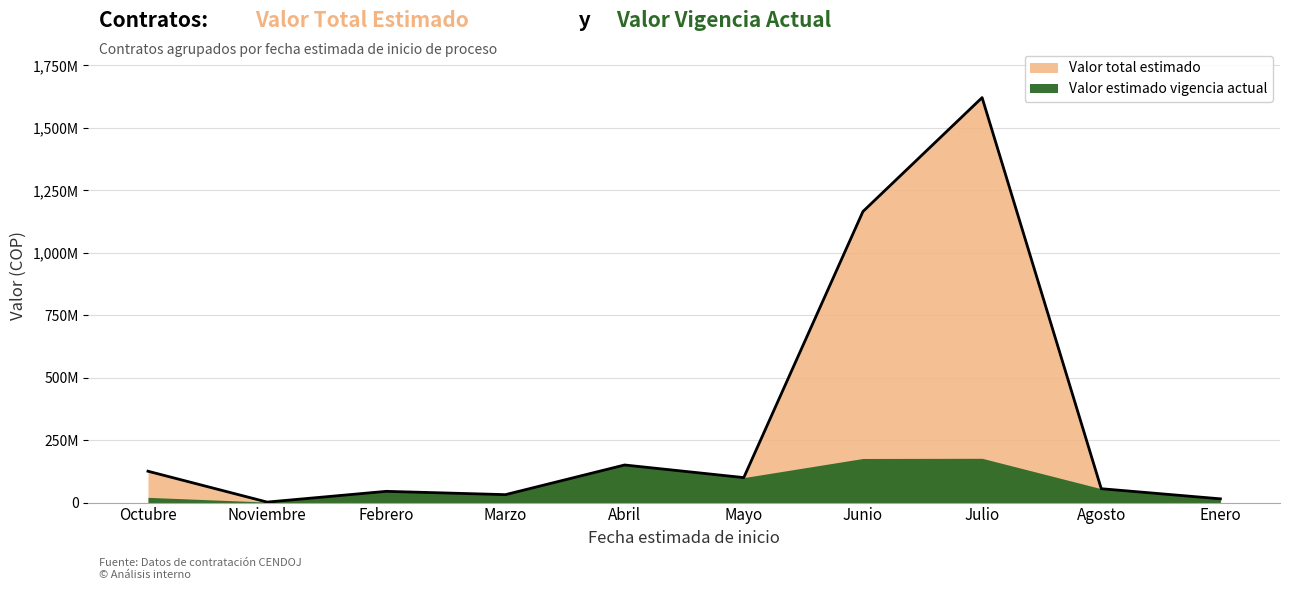

Where is the data nearest to the value 811582208?

Junio